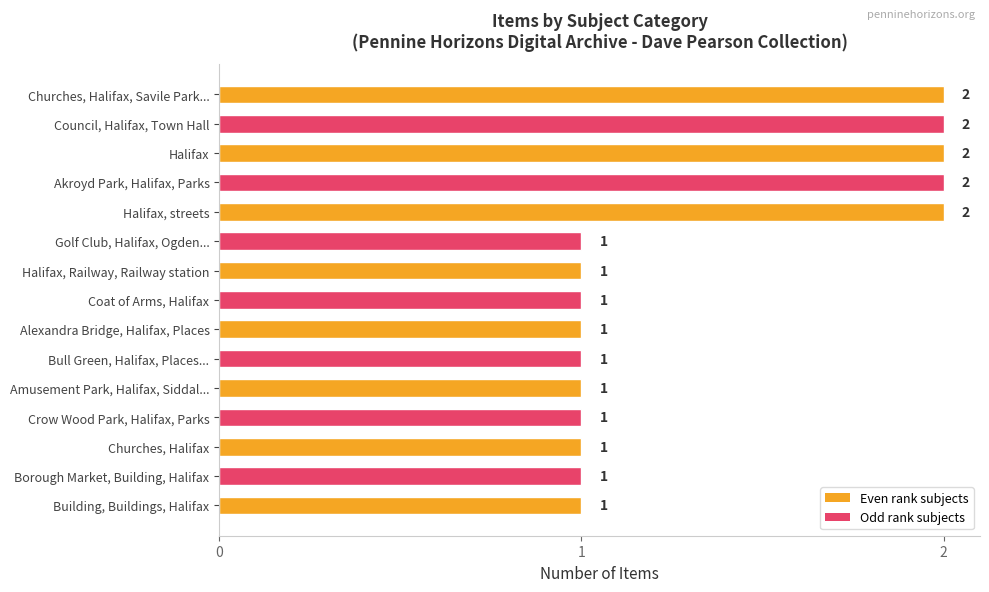

What position from the top is Bull Green, Halifax, Places...?

10